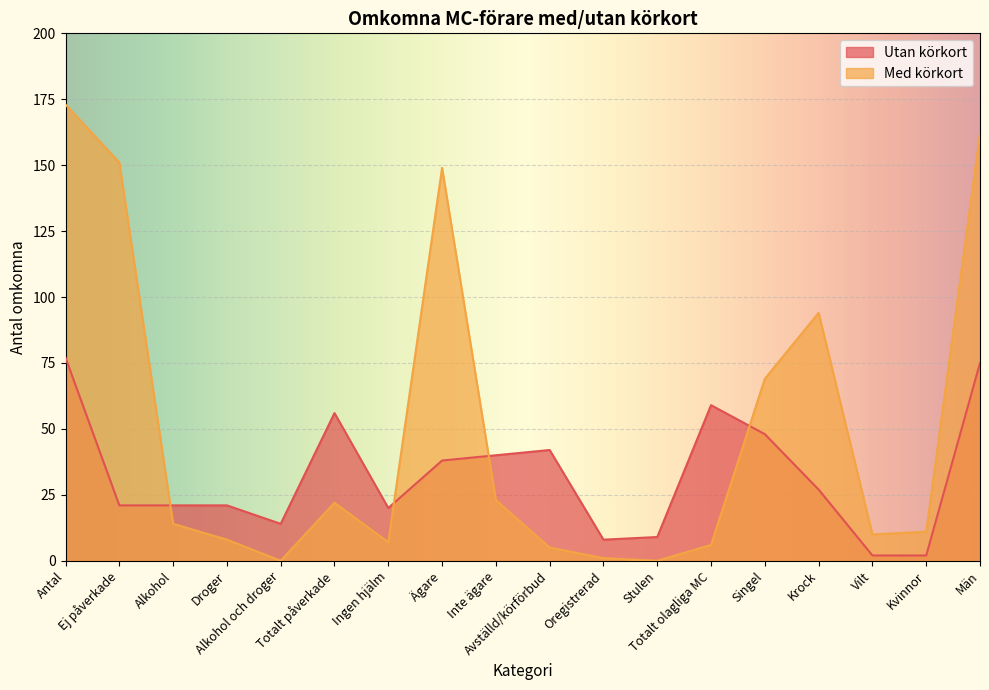

How many data points does each series have?

18